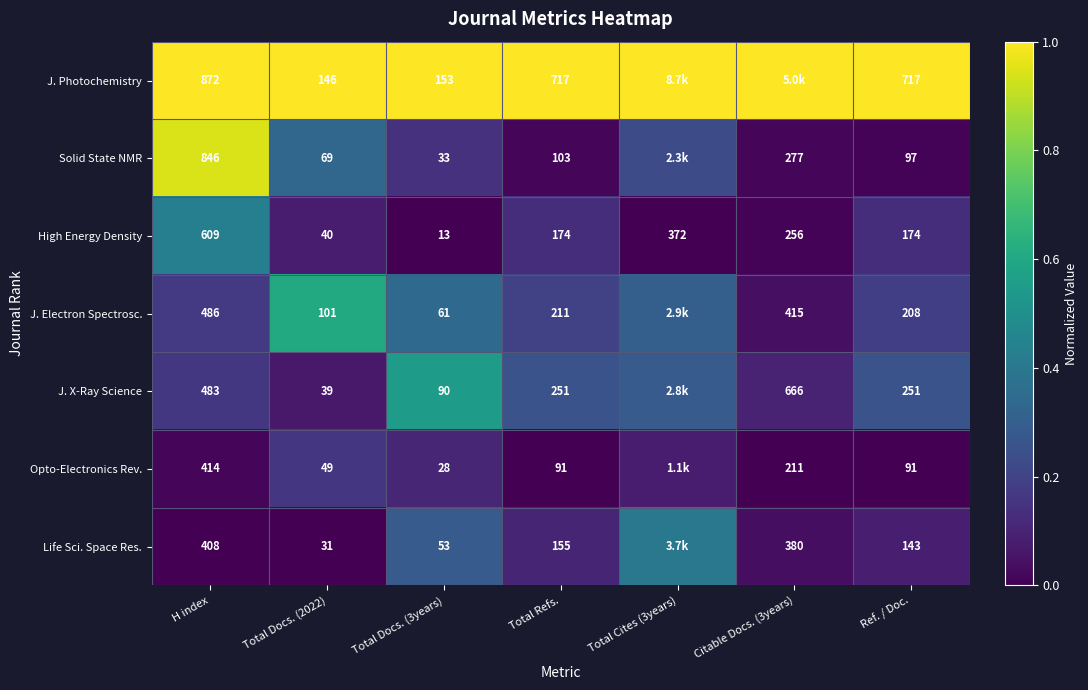

At H index, list the series in order from largest to smallest.

J. Photochemistry, Solid State NMR, High Energy Density, J. Electron Spectrosc., J. X-Ray Science, Opto-Electronics Rev., Life Sci. Space Res.